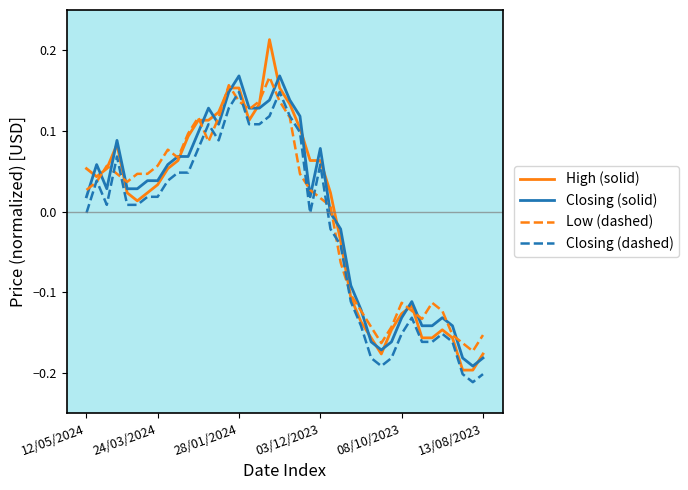

What are all the series names shown in the legend?

High (solid), Closing (solid), Low (dashed), Closing (dashed)